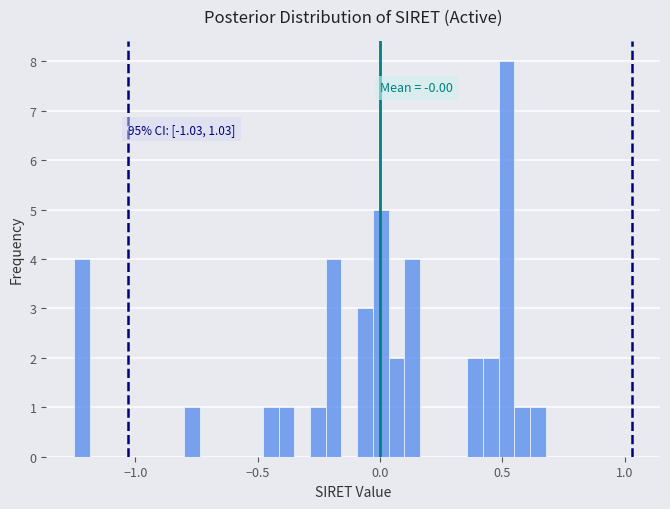

Around what value on the x-axis is the tallest bar? Give the approximate position of its centre, as read against the axis.

0.50